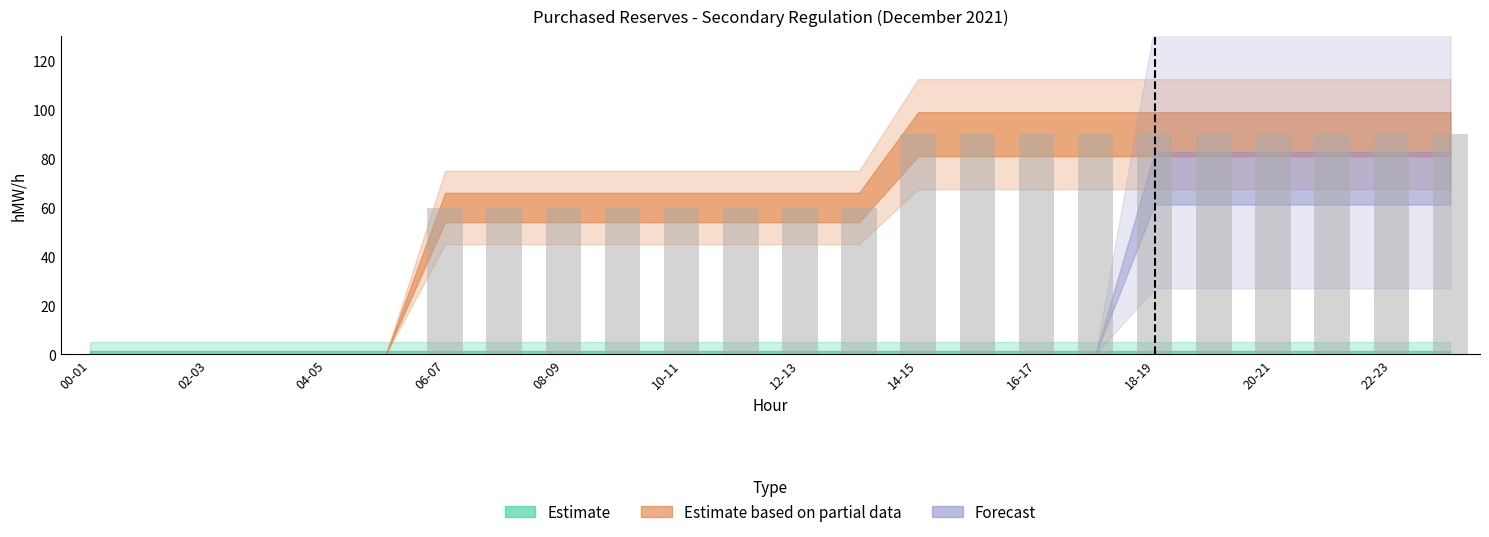

What is the sum of all values?

1380